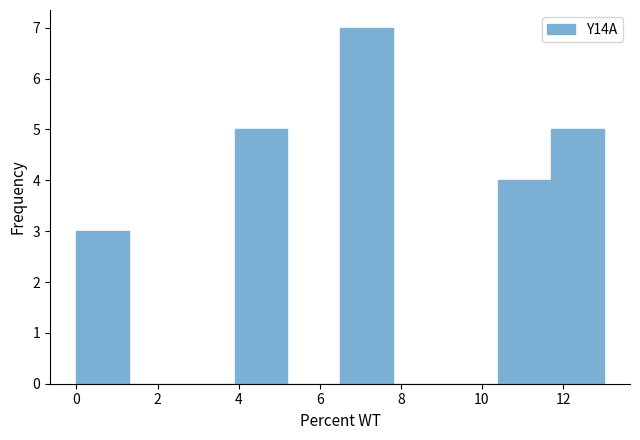

Reading left to right, transcribe this chart: for each bar, give the range it covers on the x-axis and its height. Neither the bar edges nor the heights are printed on the chart, so give them approximately, as read against the axes.

0.0 to 1.3: 3
1.3 to 2.6: 0
2.6 to 3.9: 0
3.9 to 5.2: 5
5.2 to 6.5: 0
6.5 to 7.8: 7
7.8 to 9.1: 0
9.1 to 10.4: 0
10.4 to 11.7: 4
11.7 to 13.0: 5